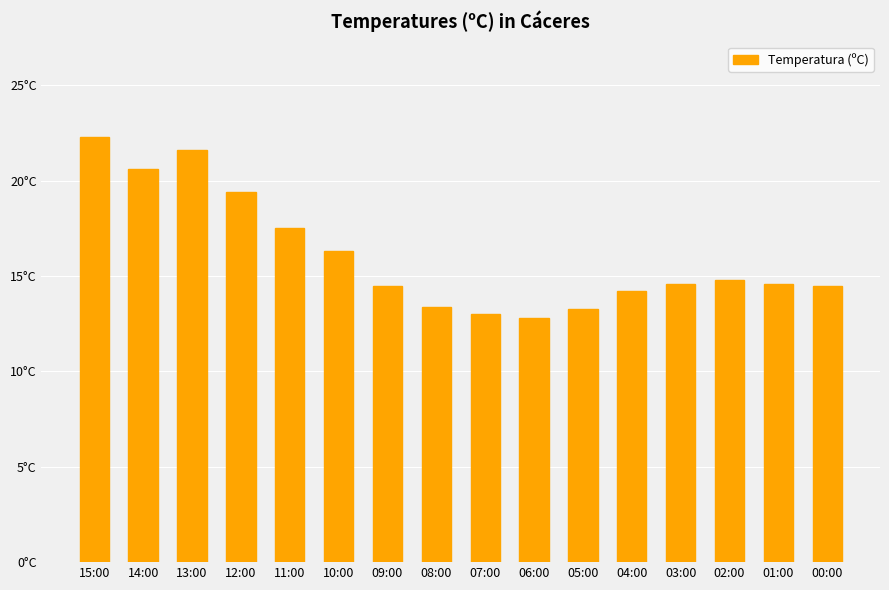

Are the bars horizontal?

No